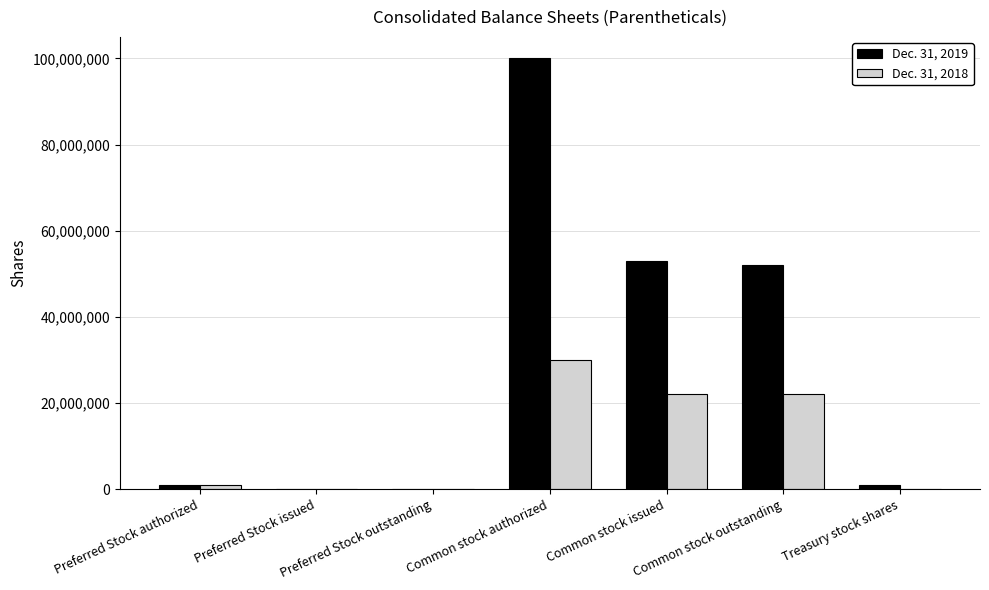

How many groups of bars are there?

7